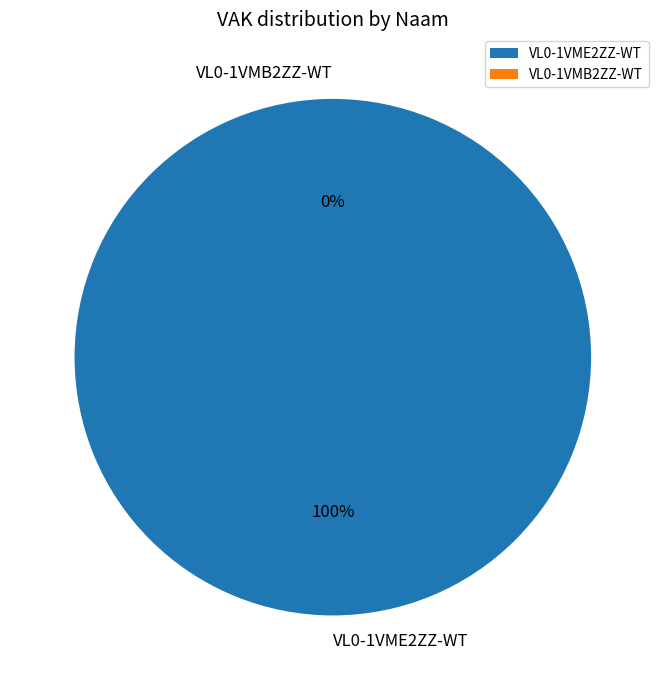

Which has a higher value, VL0-1VME2ZZ-WT or VL0-1VMB2ZZ-WT?

VL0-1VME2ZZ-WT